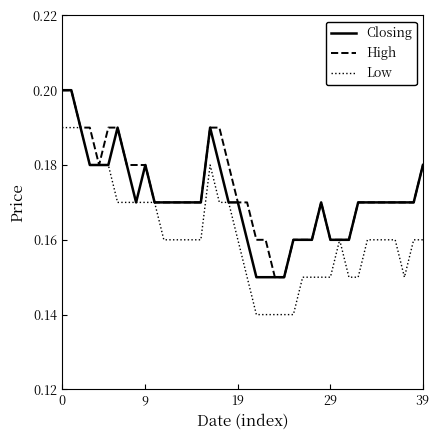

How many lines are shown in the chart?

3